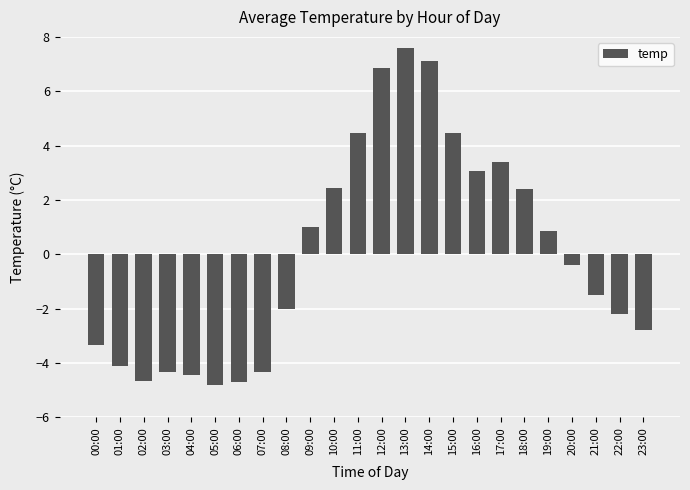

What is the change in value from 01:00 to 08:00?

+2.1